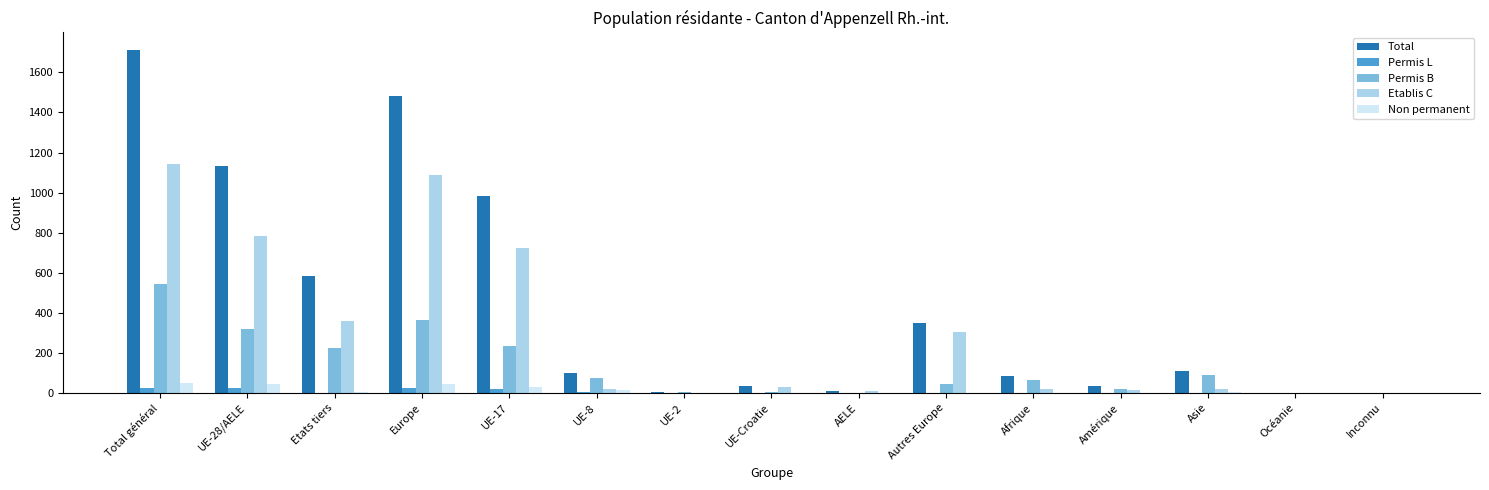

Is the value of Total at Asie greater than the value of Etablis C at Europe?

No